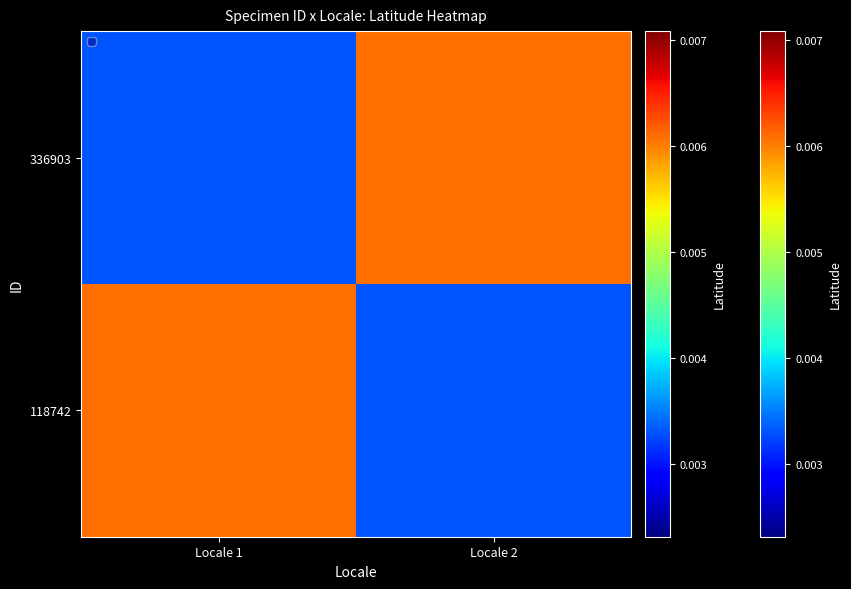

Between Locale 1 and Locale 2, which is larger?

Locale 1